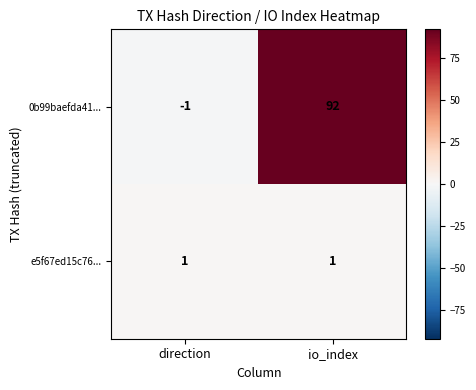

At how many categories does at least one series exceed 24?

1